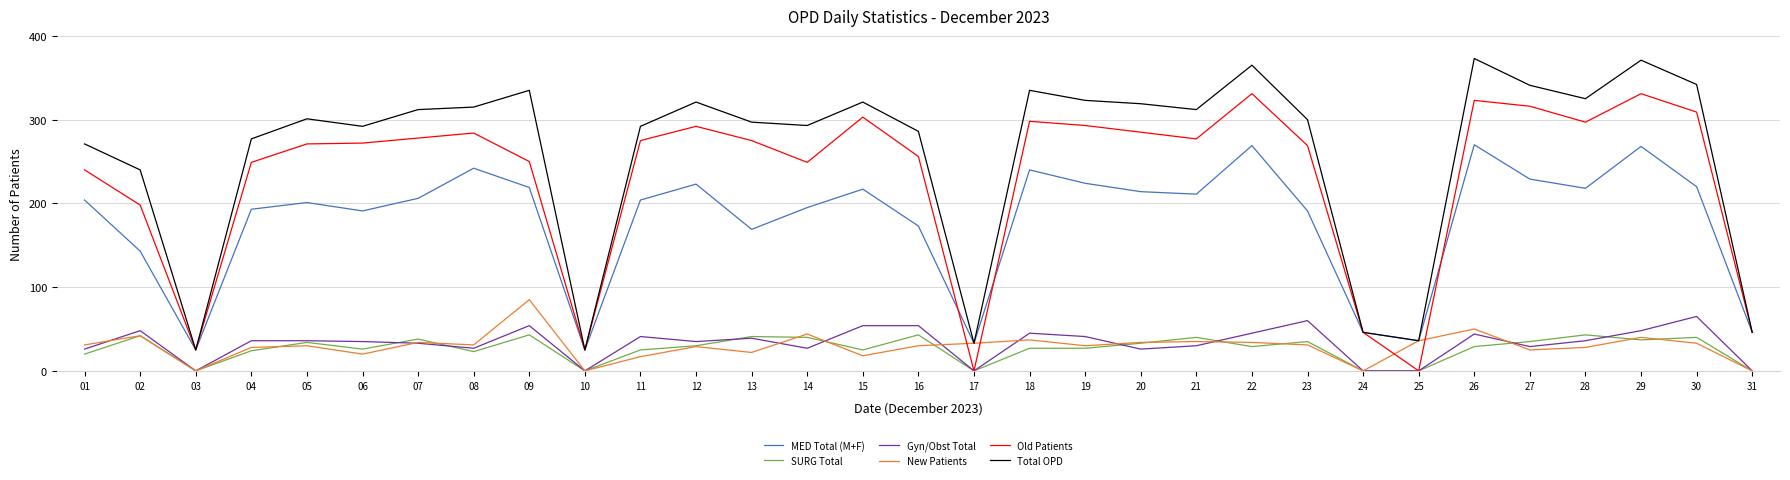

Rank the series by their maximum value, from lowest to highest.

SURG Total, Gyn/Obst Total, New Patients, MED Total (M+F), Old Patients, Total OPD